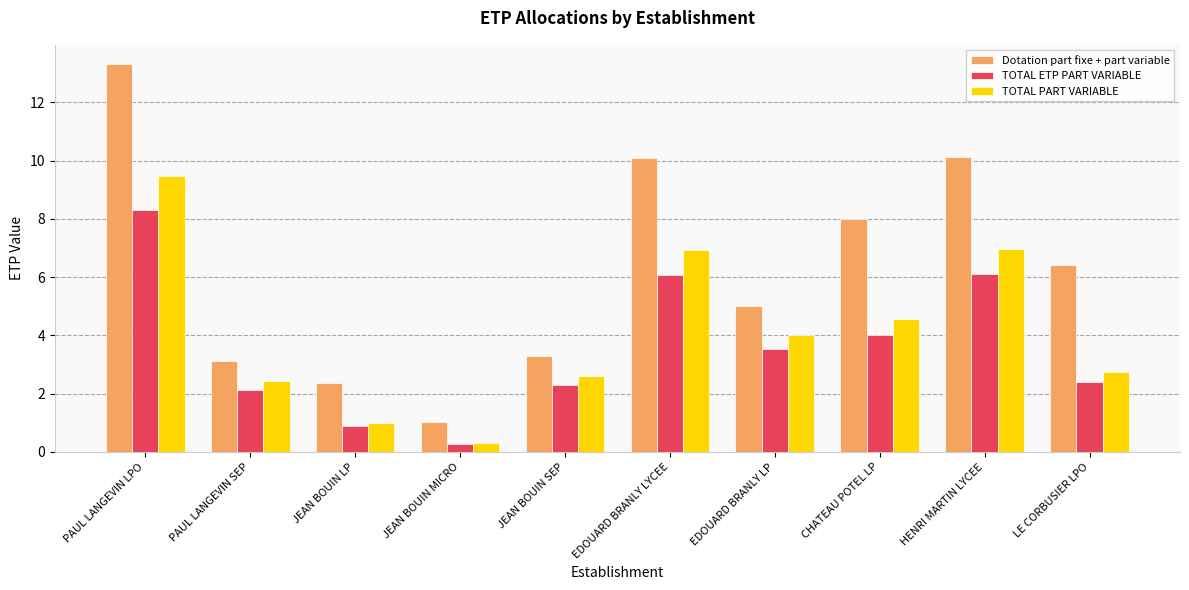

How many groups of bars are there?

10